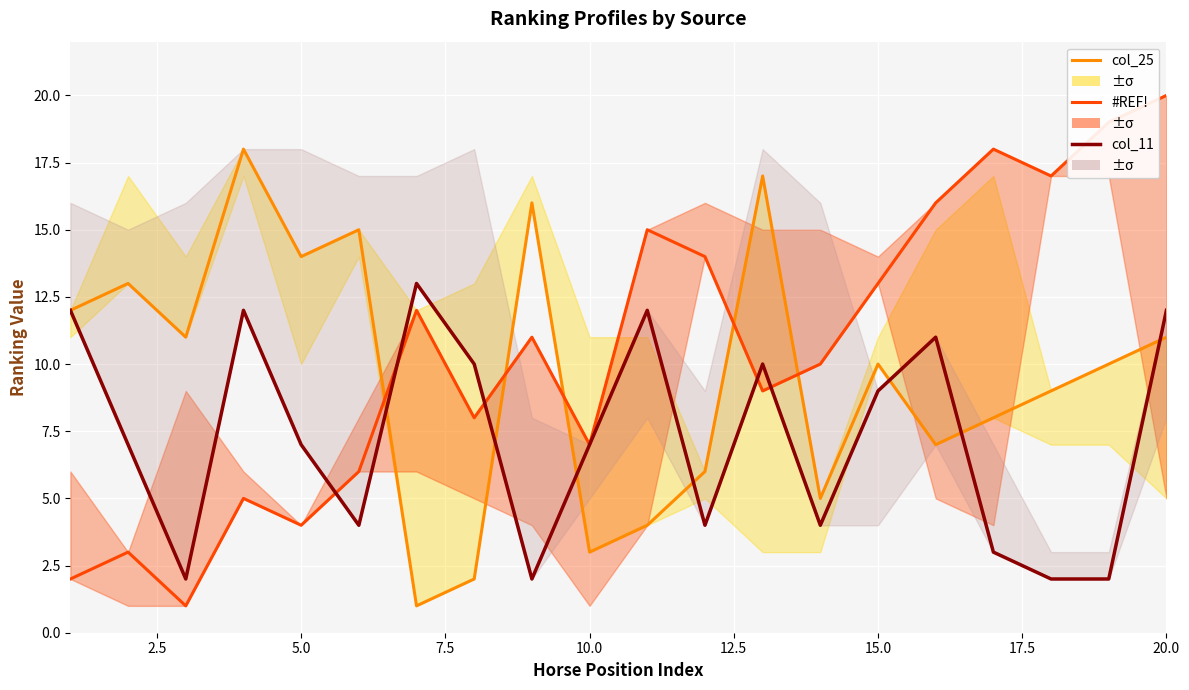

What is the difference between the maximum and minimum values in the #REF! series?

19